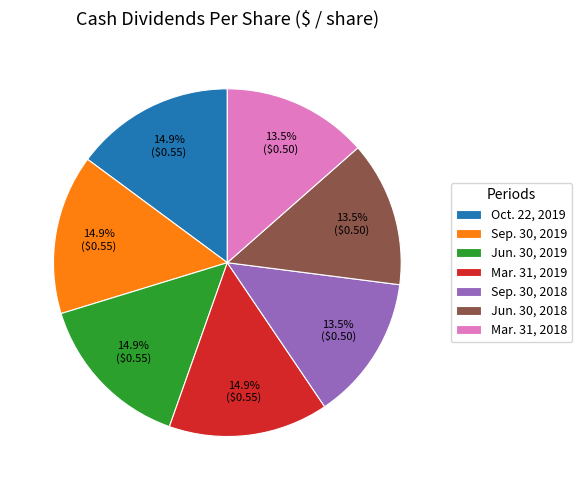

To the nearest percent, what portion does Oct. 22, 2019 represent?

15%